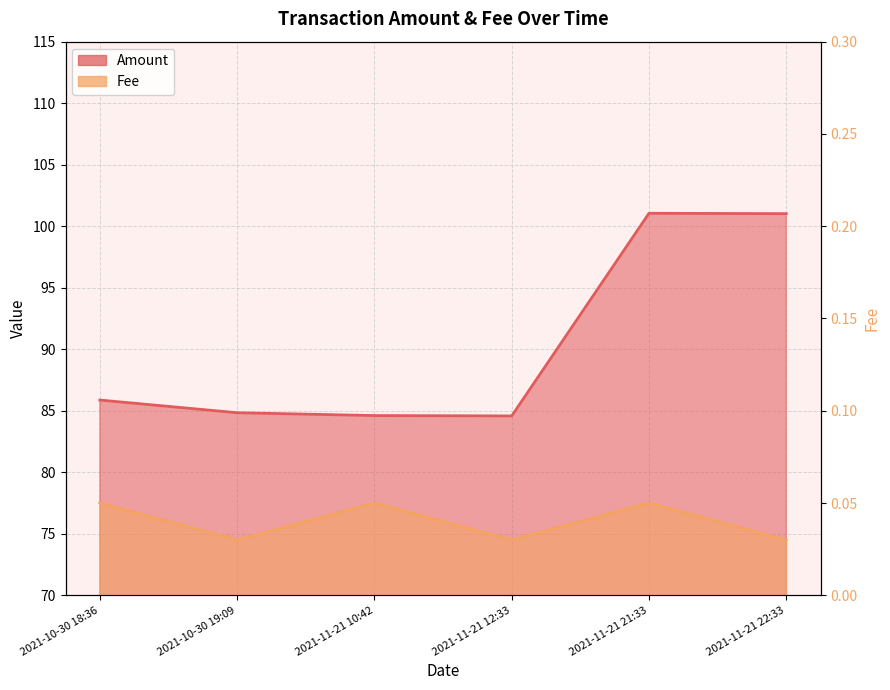

Reading left to right, list all the values displayed in this chart.

Amount: 85.9	84.8	84.6	84.6	101.1	101.0
Fee: 0.1	0.0	0.1	0.0	0.1	0.0